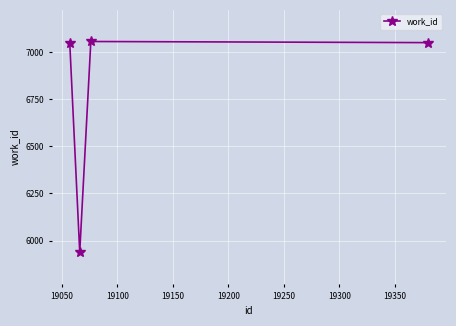

How many data points does each series have?

4